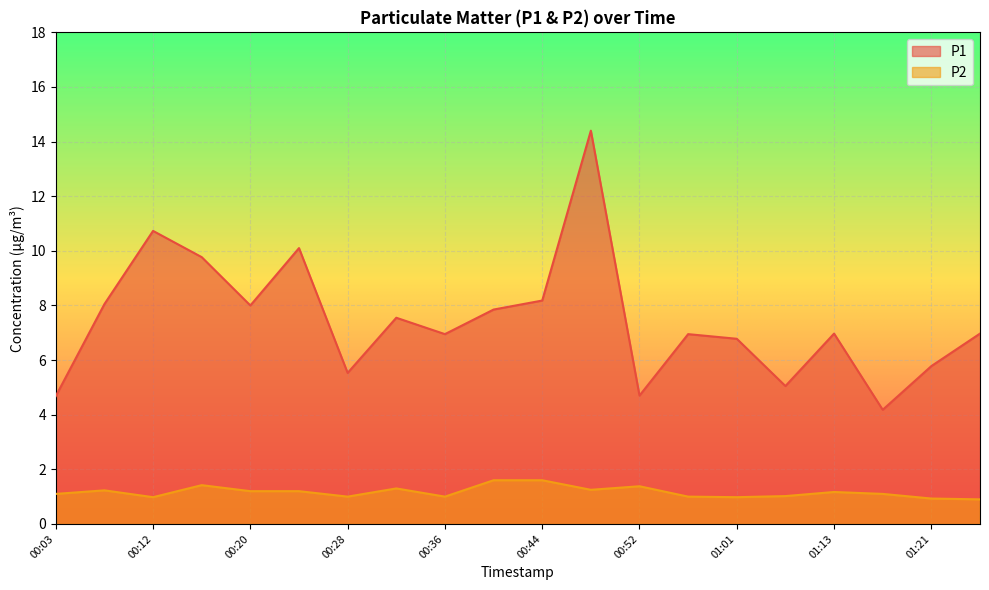

At which label is P1 closest to 9?

00:16